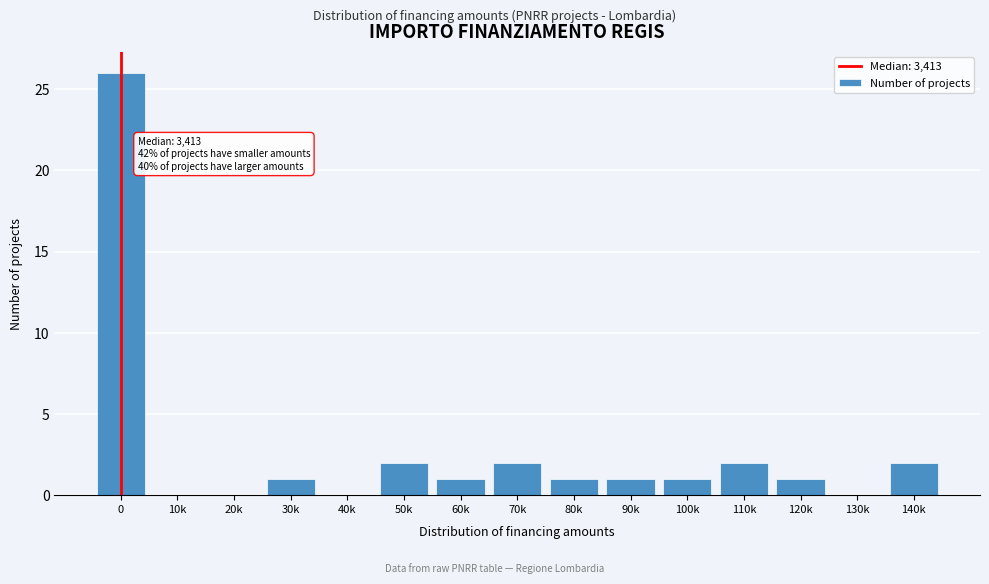

Reading right to left, what are all the values shown in this chart?

140k=2	130k=0	120k=1	110k=2	100k=1	90k=1	80k=1	70k=2	60k=1	50k=2	40k=0	30k=1	20k=0	10k=0	0=26